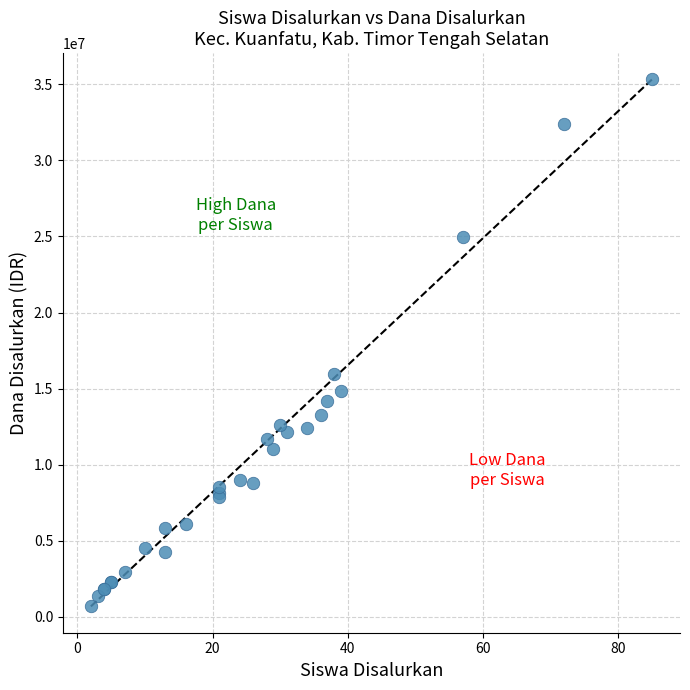

What Y value in the scatter plot is closest to 18000000?

15975000